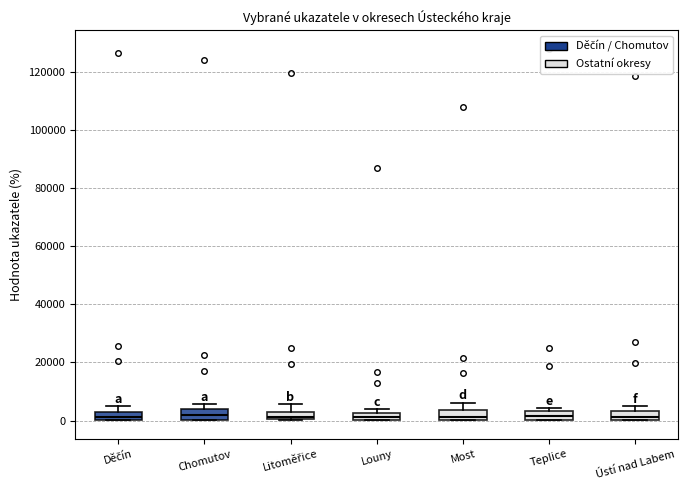

Where does the median line of the box for Teplice sit on the y-axis? The values are not printed on the chart, so give them approximately, as read against the axis.

2000